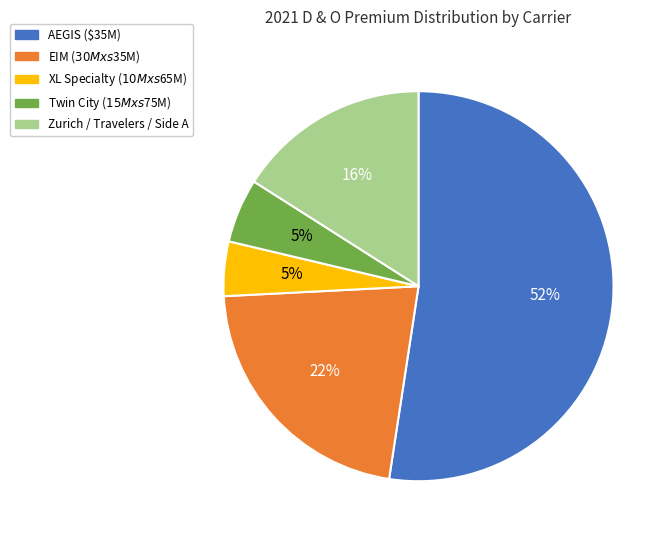

Does any single category account for the majority?

Yes